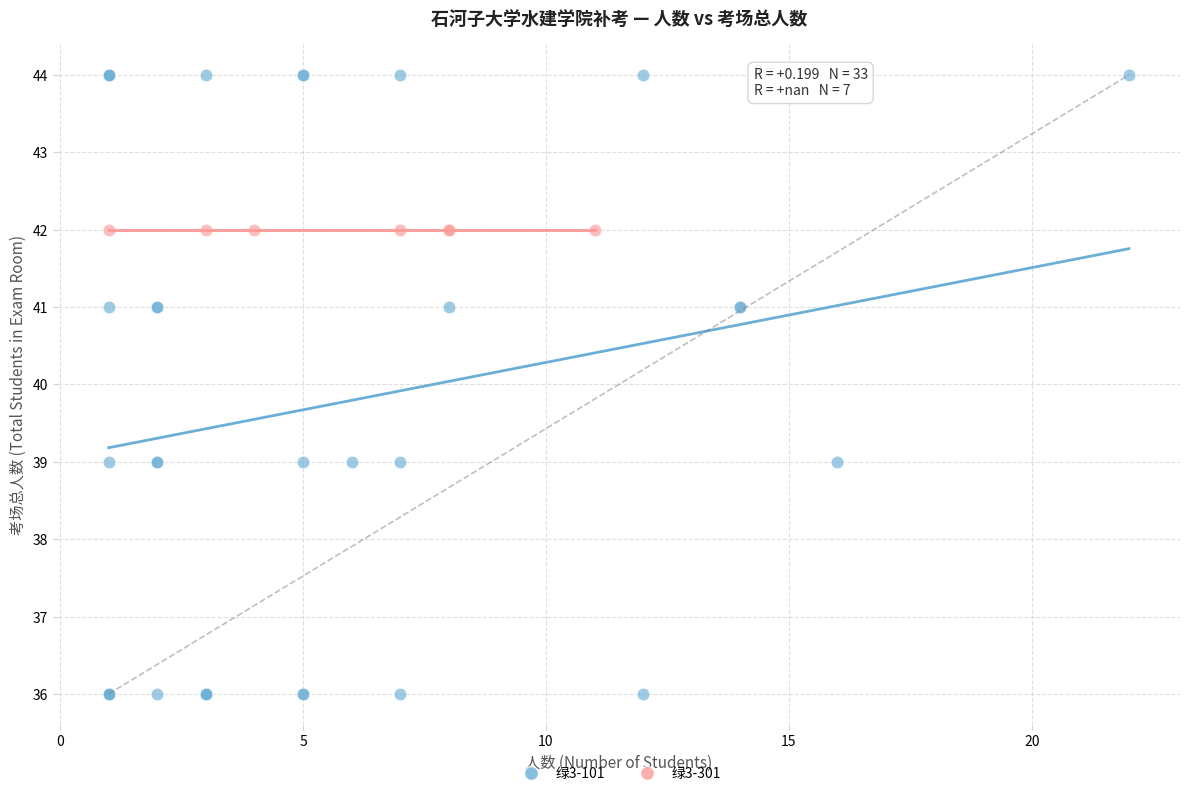

Which series contains the highest Y value?

绿3-101